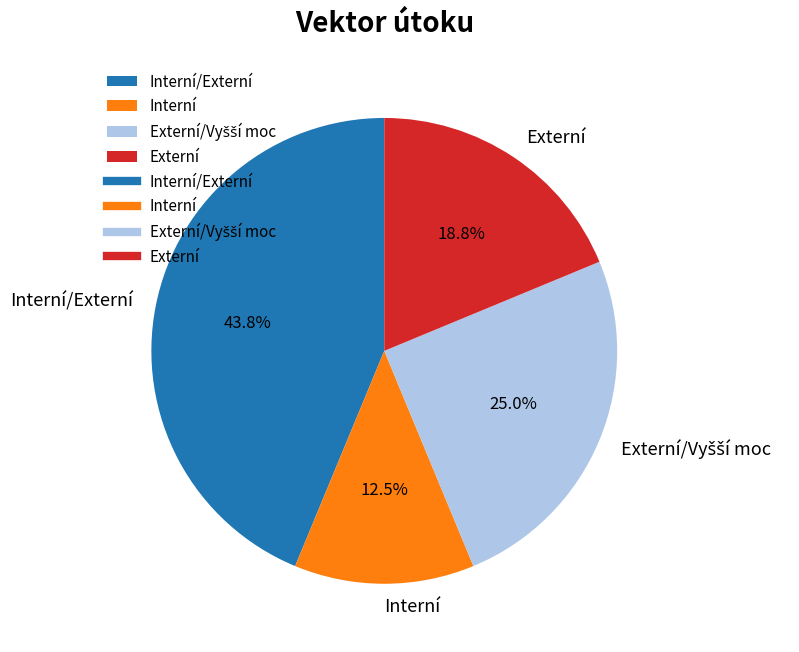

Between Interní/Externí and Interní, which is larger?

Interní/Externí